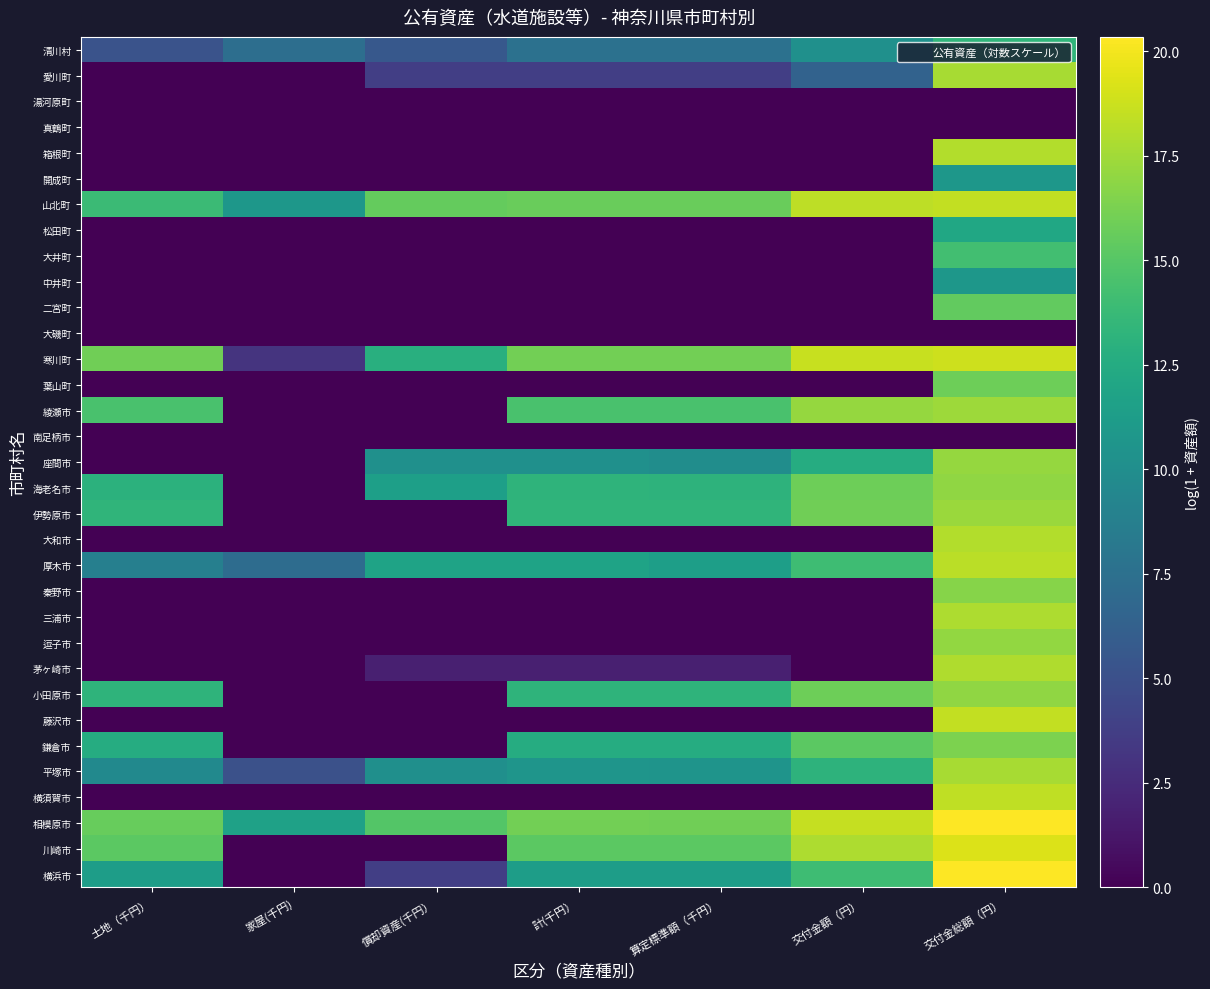

Reading right to left, extract all data points from this chart.

横浜市: 交付金総額（円）=20.3	交付金額（円）=14.0	算定標準額（千円）=11.4	計(千円）=11.4	償却資産(千円）=3.8	家屋(千円)=0.0	土地（千円）=11.4
川崎市: 交付金総額（円）=19.3	交付金額（円）=17.8	算定標準額（千円）=15.2	計(千円）=15.2	償却資産(千円）=0.0	家屋(千円)=0.0	土地（千円）=15.2
相模原市: 交付金総額（円）=20.3	交付金額（円）=18.6	算定標準額（千円）=16.0	計(千円）=16.0	償却資産(千円）=14.9	家屋(千円)=11.6	土地（千円）=15.6
横須賀市: 交付金総額（円）=18.4	交付金額（円）=0.0	算定標準額（千円）=0.0	計(千円）=0.0	償却資産(千円）=0.0	家屋(千円)=0.0	土地（千円）=0.0
平塚市: 交付金総額（円）=17.7	交付金額（円）=13.2	算定標準額（千円）=10.5	計(千円）=10.6	償却資産(千円）=10.1	家屋(千円)=5.1	土地（千円）=9.6
鎌倉市: 交付金総額（円）=16.4	交付金額（円）=15.2	算定標準額（千円）=12.6	計(千円）=12.6	償却資産(千円）=0.0	家屋(千円)=0.0	土地（千円）=12.6
藤沢市: 交付金総額（円）=18.5	交付金額（円）=0.0	算定標準額（千円）=0.0	計(千円）=0.0	償却資産(千円）=0.0	家屋(千円)=0.0	土地（千円）=0.0
小田原市: 交付金総額（円）=17.0	交付金額（円）=15.9	算定標準額（千円）=13.2	計(千円）=13.2	償却資産(千円）=0.0	家屋(千円)=0.0	土地（千円）=13.2
茅ヶ崎市: 交付金総額（円）=18.0	交付金額（円）=0.0	算定標準額（千円）=1.8	計(千円）=1.8	償却資産(千円）=1.8	家屋(千円)=0.0	土地（千円）=0.0
逗子市: 交付金総額（円）=17.1	交付金額（円）=0.0	算定標準額（千円）=0.0	計(千円）=0.0	償却資産(千円）=0.0	家屋(千円)=0.0	土地（千円）=0.0
三浦市: 交付金総額（円）=17.8	交付金額（円）=0.0	算定標準額（千円）=0.0	計(千円）=0.0	償却資産(千円）=0.0	家屋(千円)=0.0	土地（千円）=0.0
秦野市: 交付金総額（円）=16.7	交付金額（円）=0.0	算定標準額（千円）=0.0	計(千円）=0.0	償却資産(千円）=0.0	家屋(千円)=0.0	土地（千円）=0.0
厚木市: 交付金総額（円）=18.3	交付金額（円）=14.0	算定標準額（千円）=11.4	計(千円）=11.8	償却資産(千円）=11.8	家屋(千円)=7.2	土地（千円）=8.8
大和市: 交付金総額（円）=18.0	交付金額（円）=0.0	算定標準額（千円）=0.0	計(千円）=0.0	償却資産(千円）=0.0	家屋(千円)=0.0	土地（千円）=0.0
伊勢原市: 交付金総額（円）=17.3	交付金額（円）=15.9	算定標準額（千円）=13.3	計(千円）=13.3	償却資産(千円）=0.0	家屋(千円)=0.0	土地（千円）=13.3
海老名市: 交付金総額（円）=17.0	交付金額（円）=15.8	算定標準額（千円）=13.2	計(千円）=13.3	償却資産(千円）=11.5	家屋(千円)=0.0	土地（千円）=13.1
座間市: 交付金総額（円）=17.2	交付金額（円）=12.6	算定標準額（千円）=10.0	計(千円）=10.2	償却資産(千円）=10.2	家屋(千円)=0.0	土地（千円）=0.0
南足柄市: 交付金総額（円）=0.0	交付金額（円）=0.0	算定標準額（千円）=0.0	計(千円）=0.0	償却資産(千円）=0.0	家屋(千円)=0.0	土地（千円）=0.0
綾瀬市: 交付金総額（円）=17.4	交付金額（円）=17.1	算定標準額（千円）=14.5	計(千円）=14.5	償却資産(千円）=0.0	家屋(千円)=0.0	土地（千円）=14.5
葉山町: 交付金総額（円）=15.9	交付金額（円）=0.0	算定標準額（千円）=0.0	計(千円）=0.0	償却資産(千円）=0.0	家屋(千円)=0.0	土地（千円）=0.0
寒川町: 交付金総額（円）=18.8	交付金額（円）=18.6	算定標準額（千円）=16.0	計(千円）=16.0	償却資産(千円）=12.9	家屋(千円)=3.0	土地（千円）=16.0
大磯町: 交付金総額（円）=0.0	交付金額（円）=0.0	算定標準額（千円）=0.0	計(千円）=0.0	償却資産(千円）=0.0	家屋(千円)=0.0	土地（千円）=0.0
二宮町: 交付金総額（円）=15.5	交付金額（円）=0.0	算定標準額（千円）=0.0	計(千円）=0.0	償却資産(千円）=0.0	家屋(千円)=0.0	土地（千円）=0.0
中井町: 交付金総額（円）=10.8	交付金額（円）=0.0	算定標準額（千円）=0.0	計(千円）=0.0	償却資産(千円）=0.0	家屋(千円)=0.0	土地（千円）=0.0
大井町: 交付金総額（円）=14.2	交付金額（円）=0.0	算定標準額（千円）=0.0	計(千円）=0.0	償却資産(千円）=0.0	家屋(千円)=0.0	土地（千円）=0.0
松田町: 交付金総額（円）=12.1	交付金額（円）=0.0	算定標準額（千円）=0.0	計(千円）=0.0	償却資産(千円）=0.0	家屋(千円)=0.0	土地（千円）=0.0
山北町: 交付金総額（円）=18.5	交付金額（円）=18.3	算定標準額（千円）=15.7	計(千円）=15.7	償却資産(千円）=15.5	家屋(千円)=10.8	土地（千円）=13.9
開成町: 交付金総額（円）=10.8	交付金額（円）=0.0	算定標準額（千円）=0.0	計(千円）=0.0	償却資産(千円）=0.0	家屋(千円)=0.0	土地（千円）=0.0
箱根町: 交付金総額（円）=18.0	交付金額（円）=0.0	算定標準額（千円）=0.0	計(千円）=0.0	償却資産(千円）=0.0	家屋(千円)=0.0	土地（千円）=0.0
真鶴町: 交付金総額（円）=0.0	交付金額（円）=0.0	算定標準額（千円）=0.0	計(千円）=0.0	償却資産(千円）=0.0	家屋(千円)=0.0	土地（千円）=0.0
湯河原町: 交付金総額（円）=0.0	交付金額（円）=0.0	算定標準額（千円）=0.0	計(千円）=0.0	償却資産(千円）=0.0	家屋(千円)=0.0	土地（千円）=0.0
愛川町: 交付金総額（円）=17.7	交付金額（円）=6.4	算定標準額（千円）=3.8	計(千円）=3.8	償却資産(千円）=3.8	家屋(千円)=0.0	土地（千円）=0.0
清川村: 交付金総額（円）=13.3	交付金額（円）=10.2	算定標準額（千円）=7.6	計(千円）=7.6	償却資産(千円）=5.6	家屋(千円)=7.4	土地（千円）=5.2